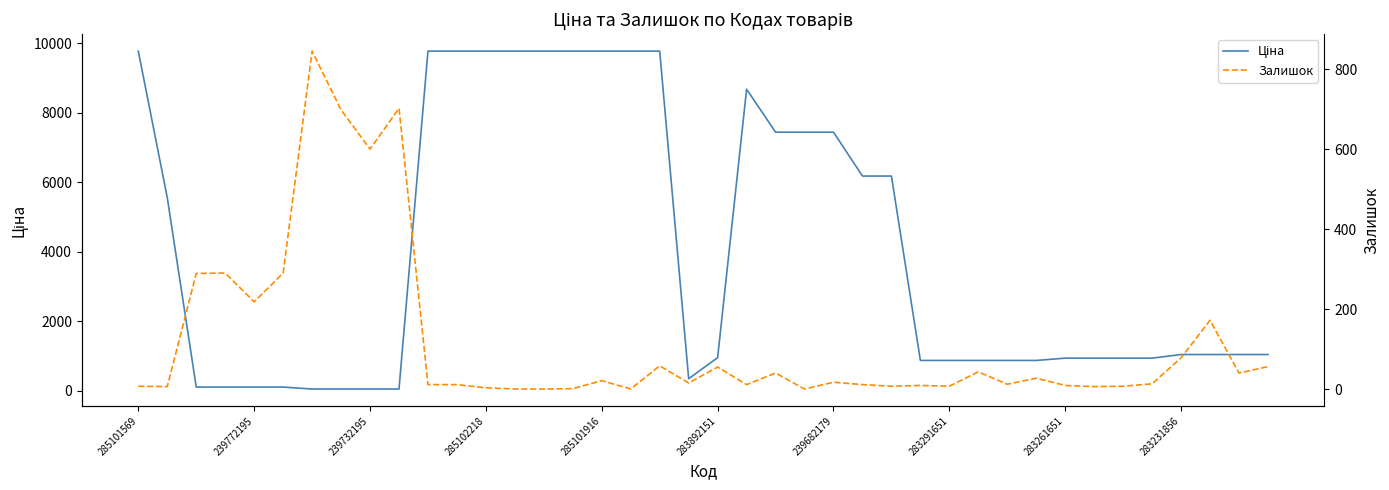

Which series has the largest total across all categories?

Ціна